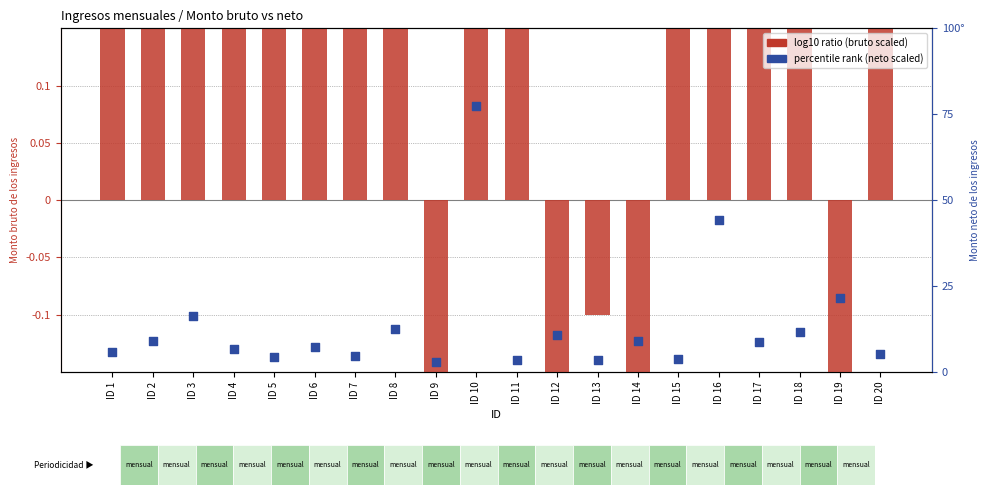

Which series reaches the minimum Y coordinate?

log10 ratio (bruto scaled)